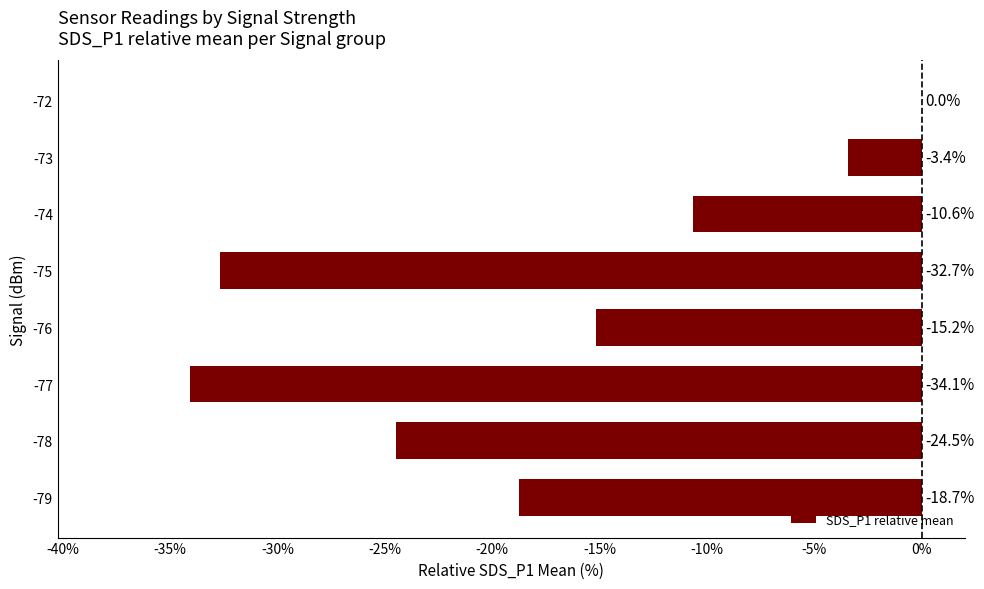

Which has a higher value, -74 or -78?

-74